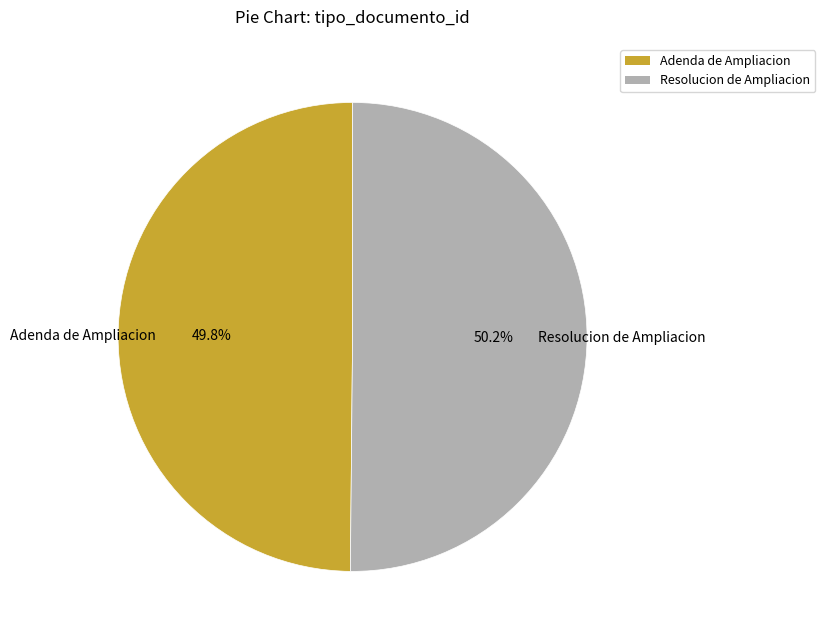

How many segments does this pie chart have?

2